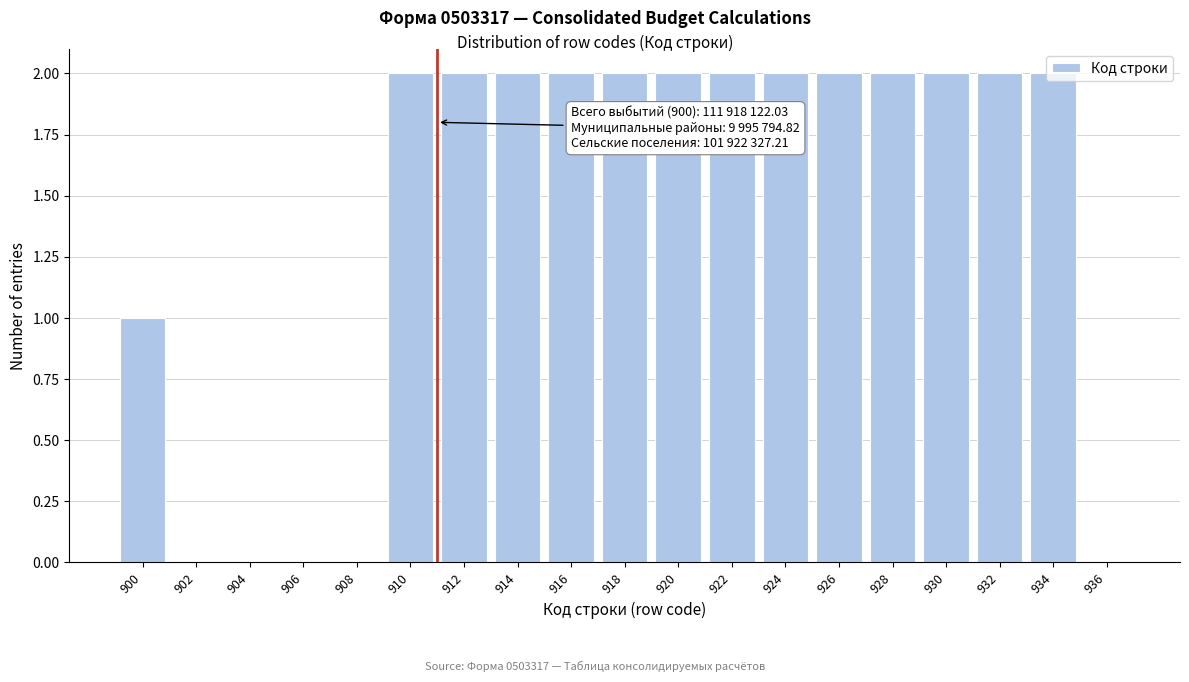

What is the sum of the values at 916 and 900?

3